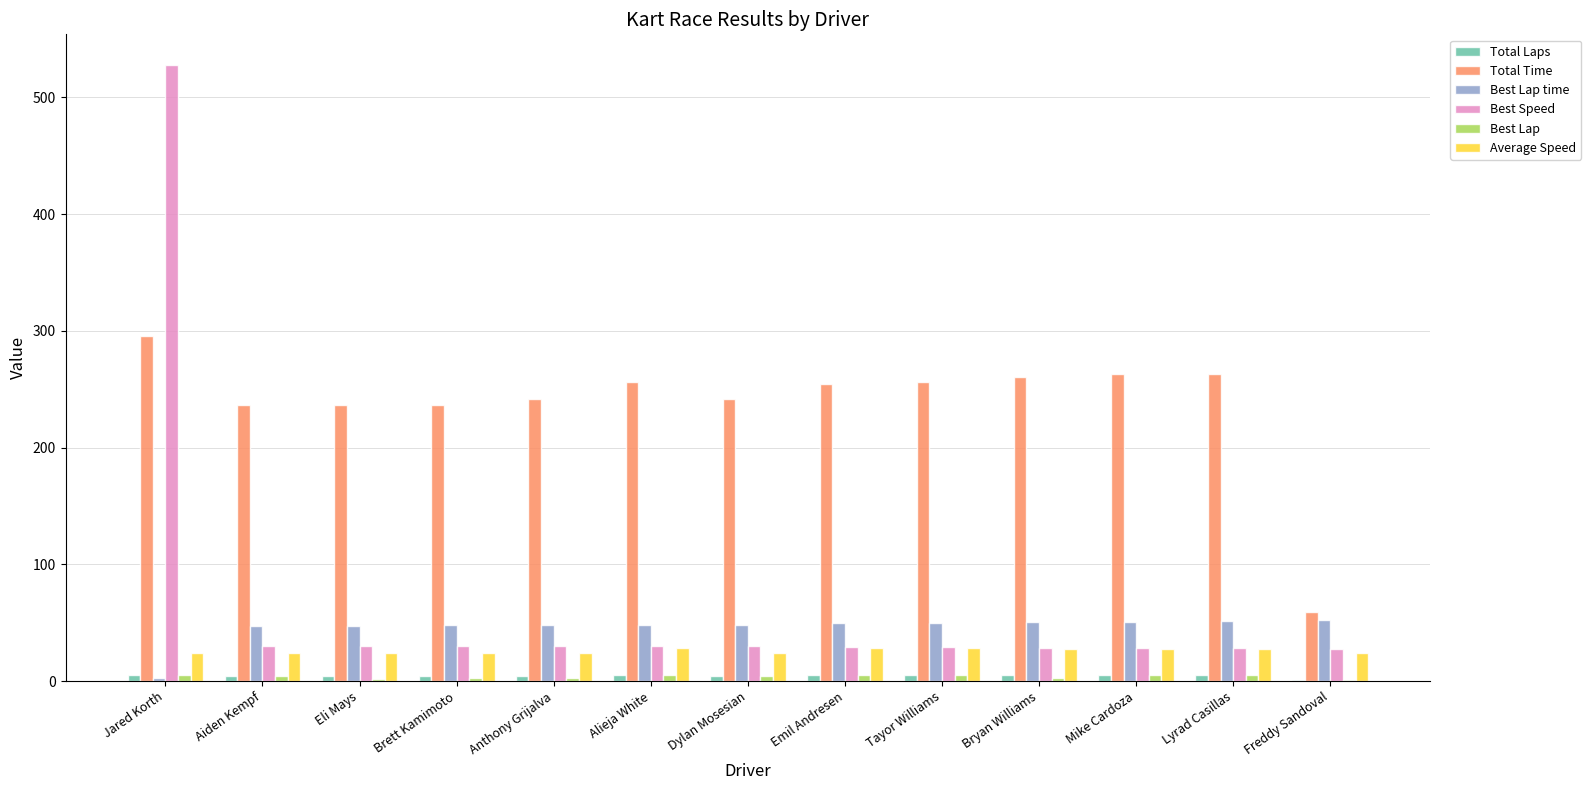

How many groups of bars are there?

13